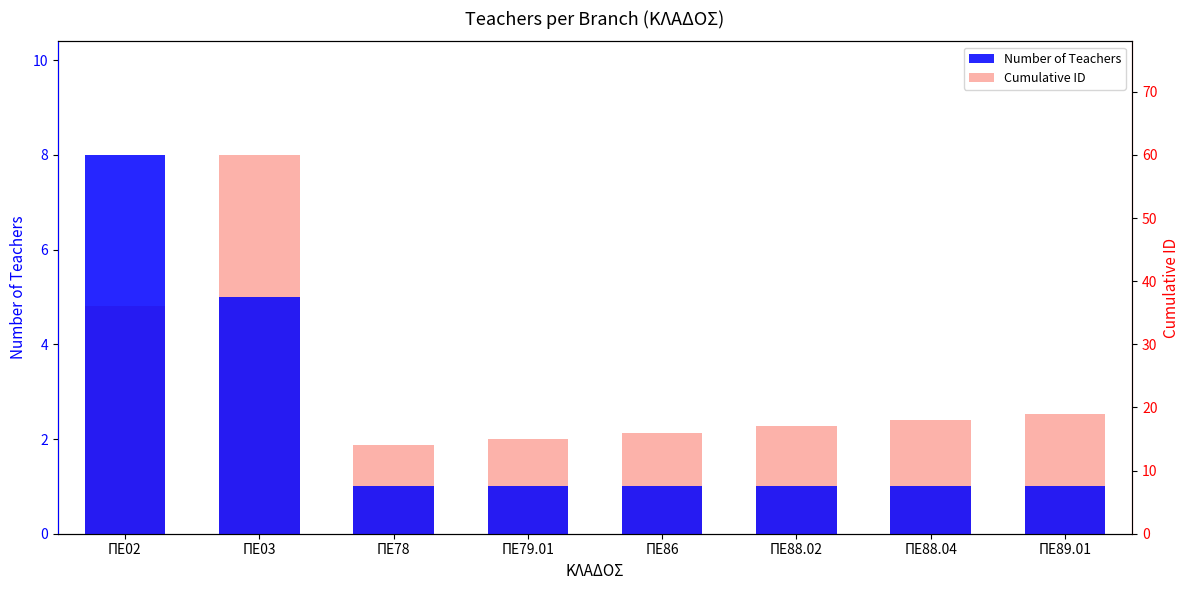

Which series has the largest range (max minus min)?

Cumulative ID